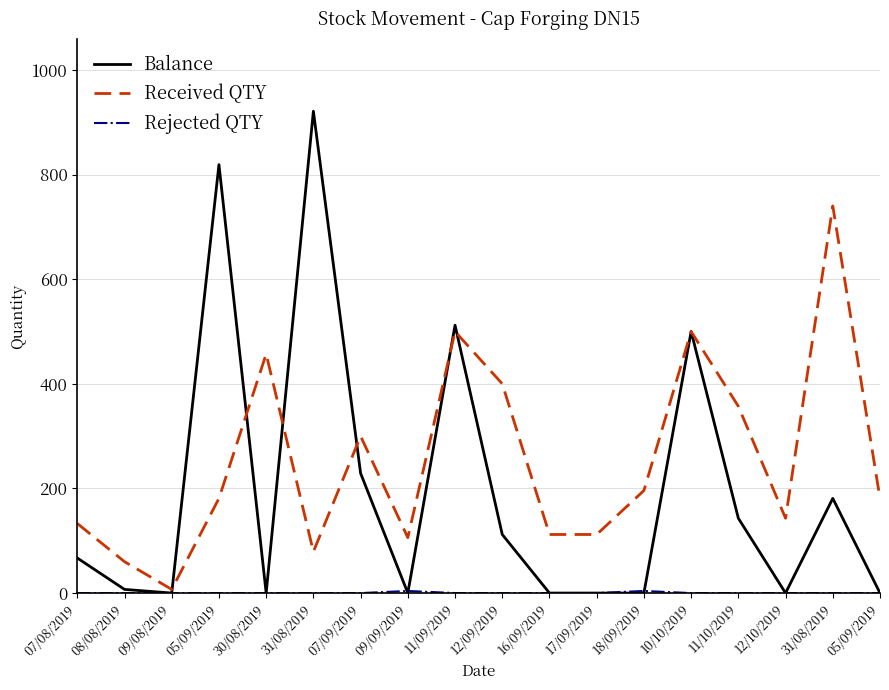

At 08/08/2019, list the series in order from smallest to largest.

Rejected QTY, Balance, Received QTY